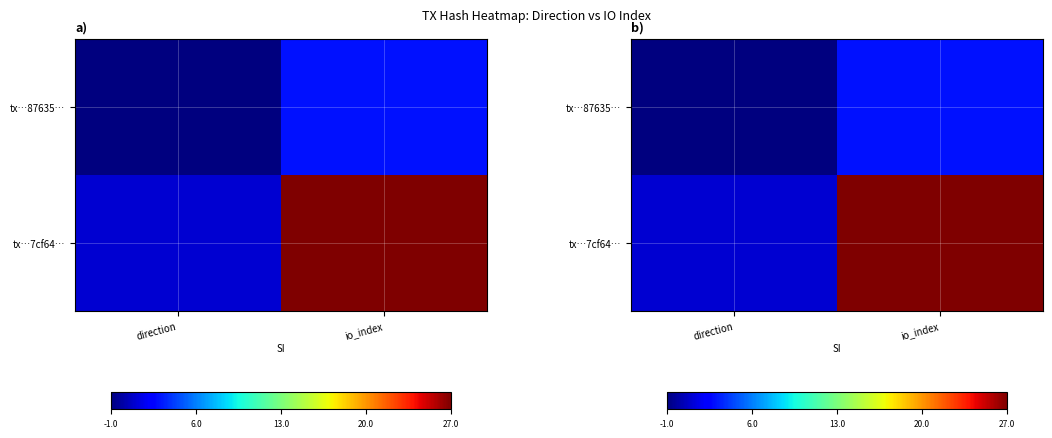

How many tx…87635… values are between -1 and 3?

2